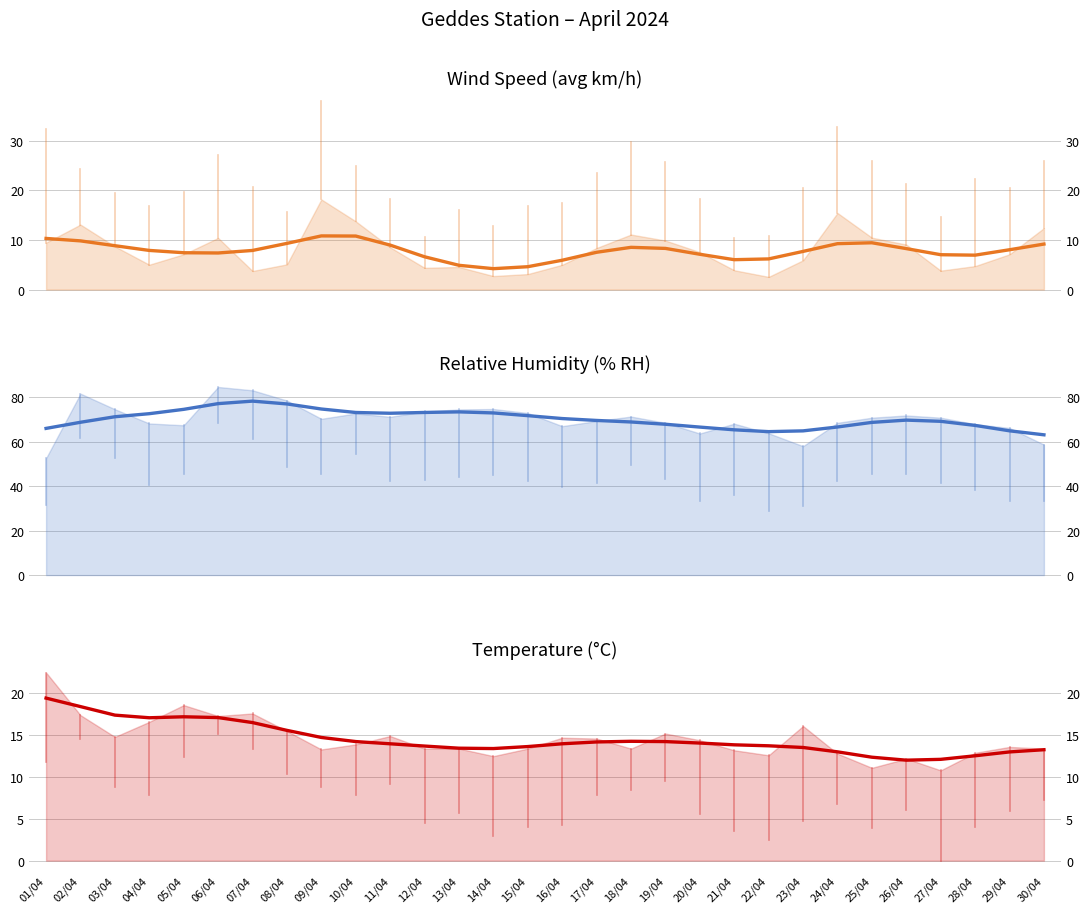

What is the label of the 4th point from the right?

27/04